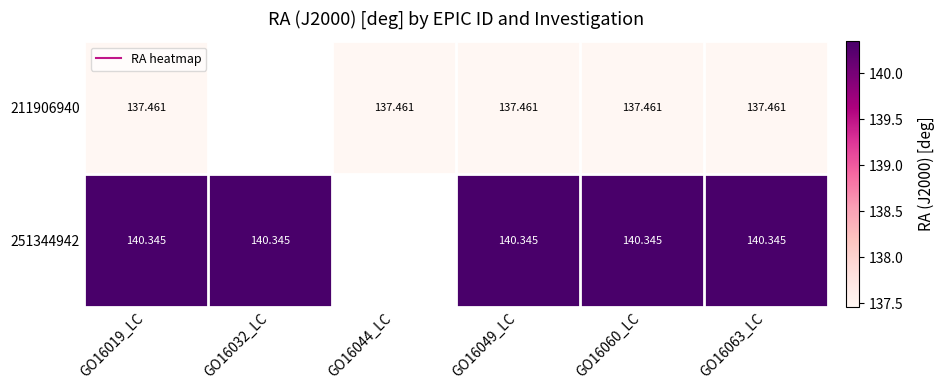

At which category does the chart reach its minimum across all series?

GO16019_LC